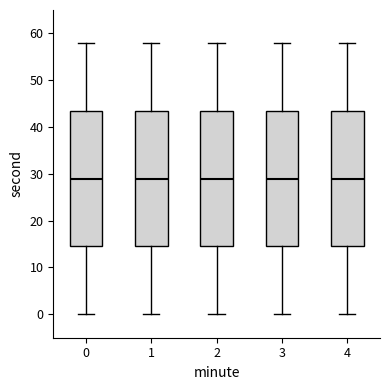

Reading left to right, transcribe this box plot: for each box, give where its median line is, the range the box spans, and where its two whiskers end, as read against the y-axis. The values are not printed on the chart, so give them approximately, as read against the axis.

0: median 29, box 15 to 44, whiskers 0 to 58
1: median 29, box 15 to 44, whiskers 0 to 58
2: median 29, box 15 to 44, whiskers 0 to 58
3: median 29, box 15 to 44, whiskers 0 to 58
4: median 29, box 15 to 44, whiskers 0 to 58